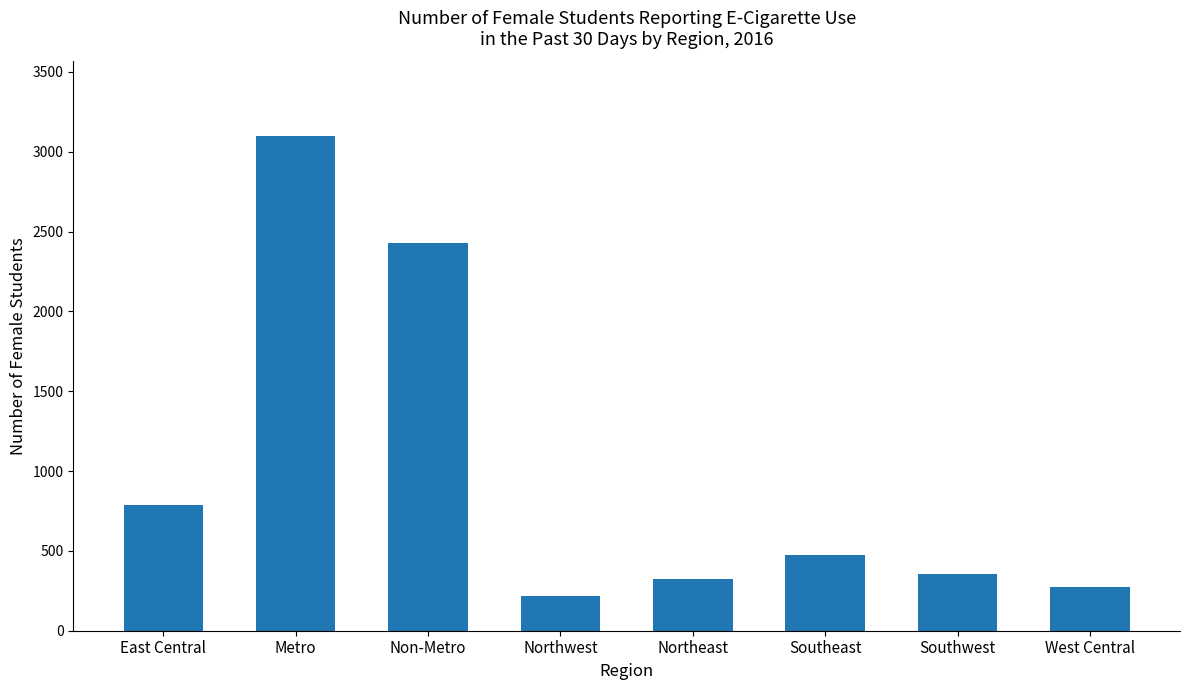

What position from the right is East Central?

8